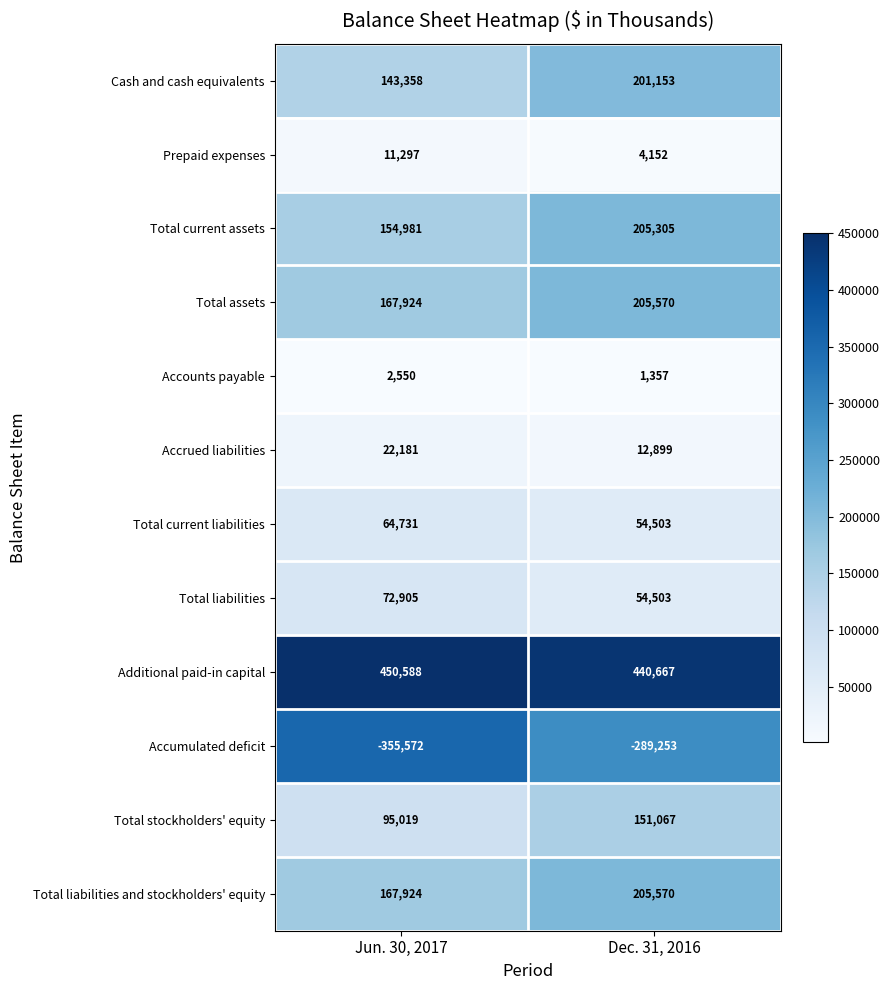

What is the sum of all Total stockholders' equity values?

246086